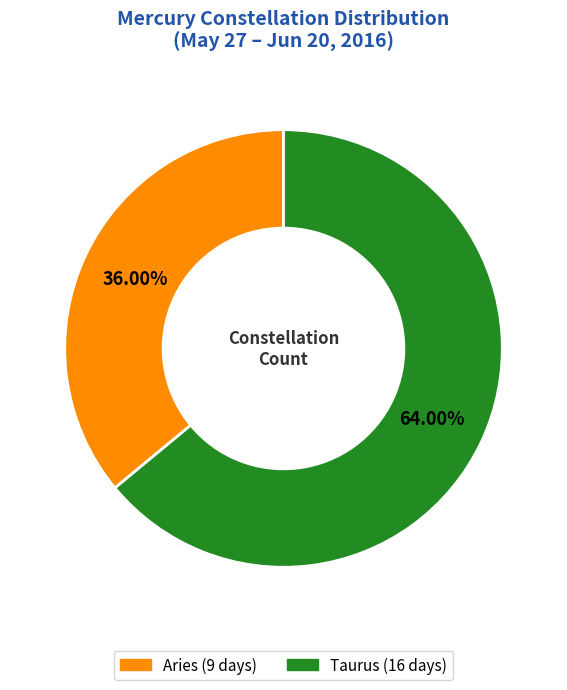

To the nearest percent, what percentage of the pie is Taurus?

64%